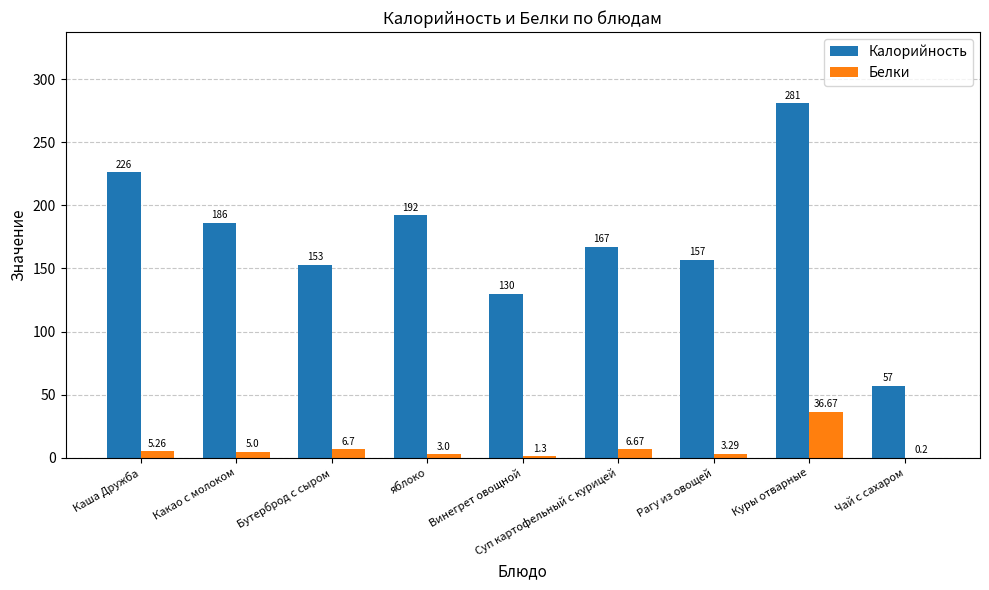

Which series changed the most between Суп картофельный с курицей and Чай с сахаром?

Калорийность